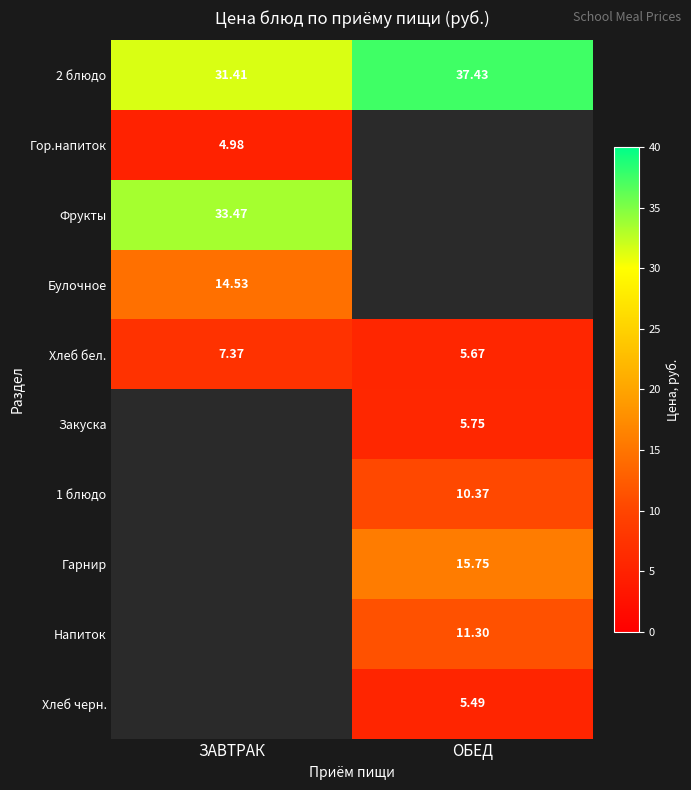

What is the highest value of the row_0 series?

37.4